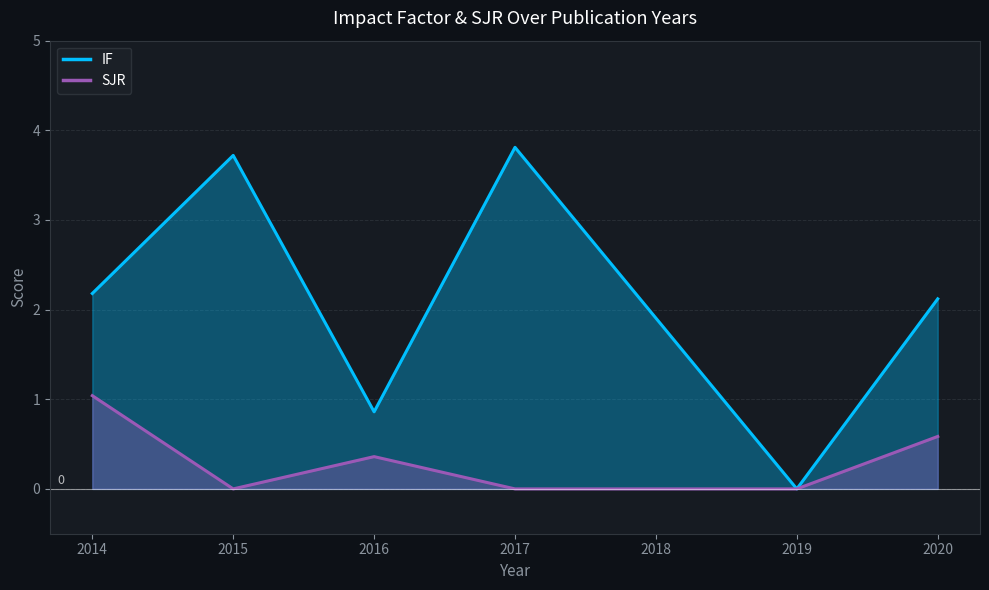

Rank the series by their average value, from highest to lowest.

IF, SJR